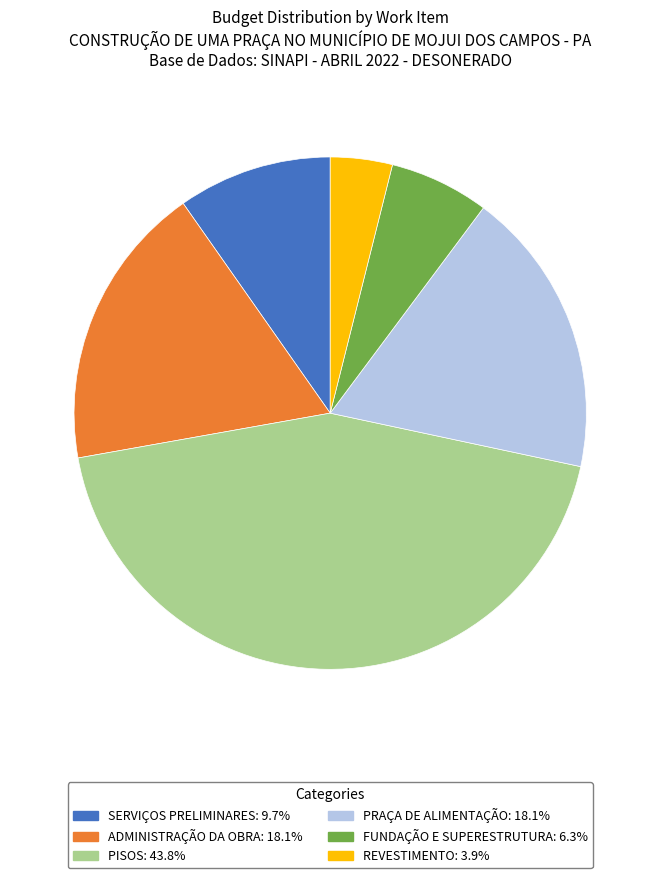

Is it true that ADMINISTRAÇÃO DA OBRA is 33% of the pie?

False